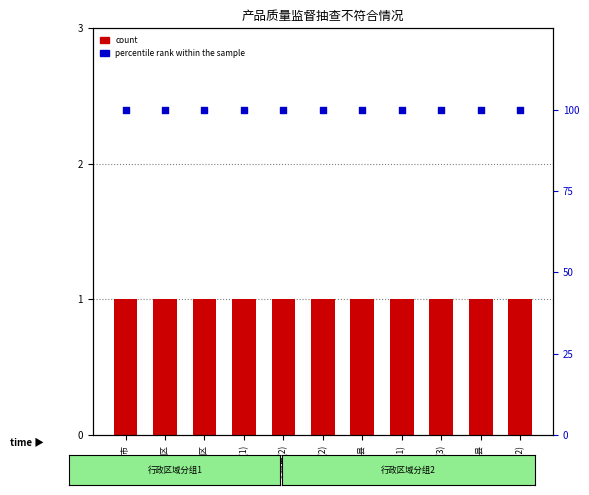

Is the value of count at 修武县 greater than the value of percentile rank within the sample at 修武县?

No